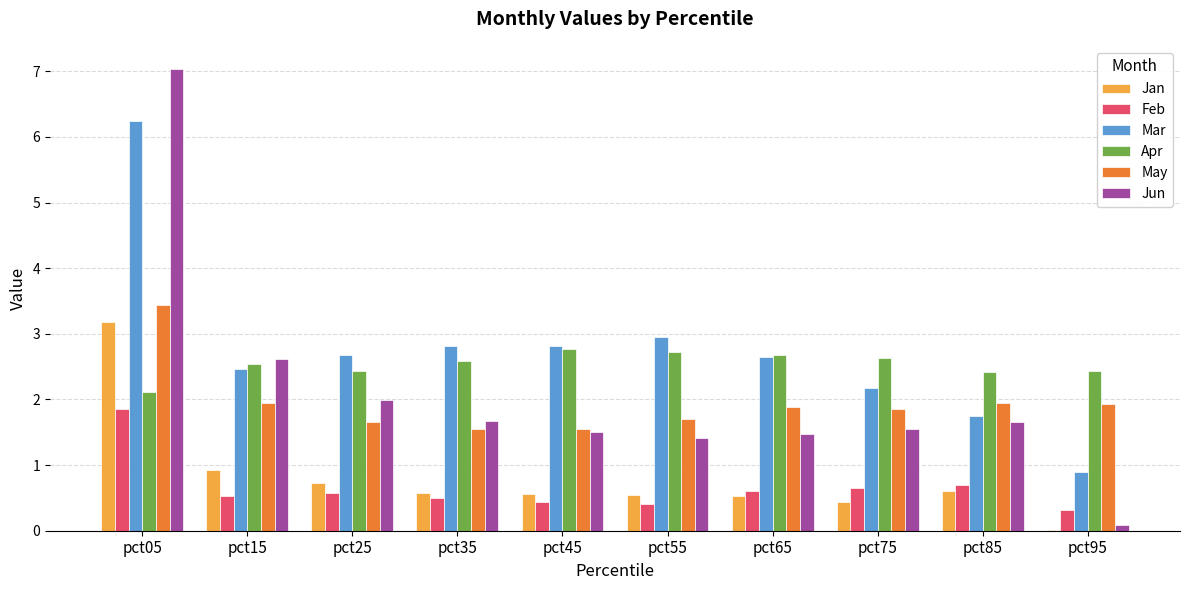

The Jun series shows 2.8 at pct25. True or false?

False